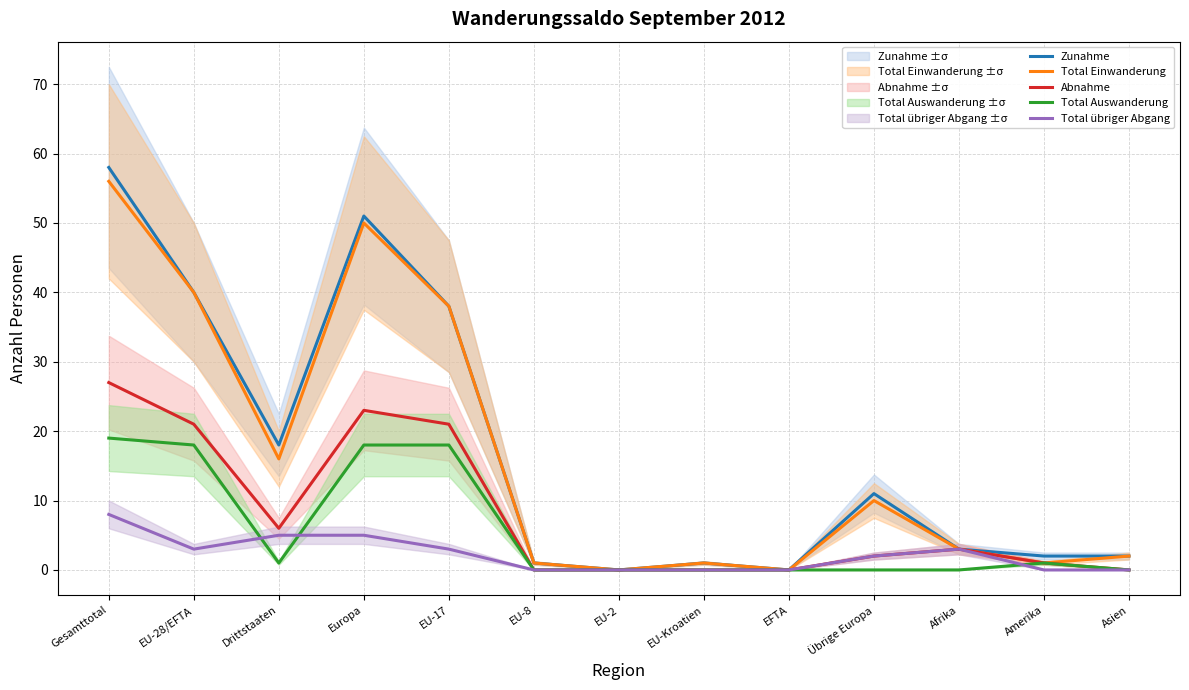

True or false: Total Einwanderung has more than 1 interior local peaks.

True